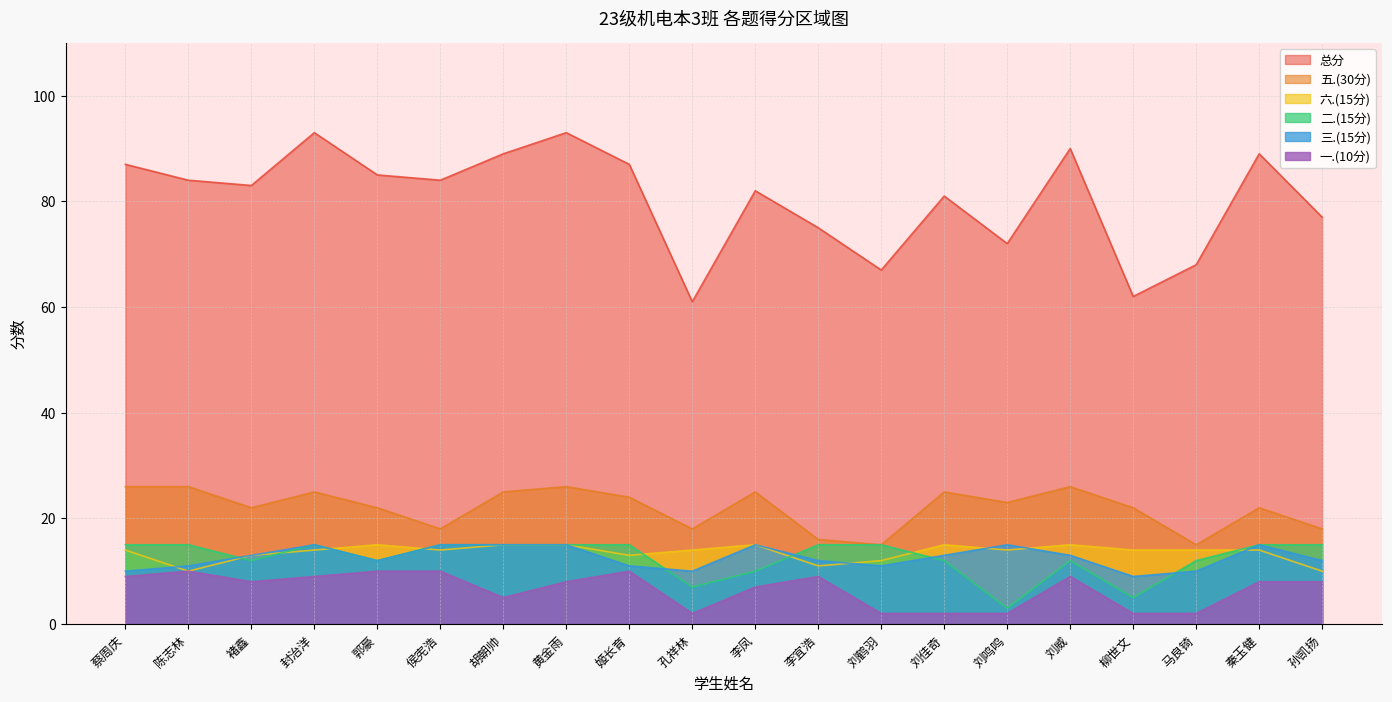

Reading right to left, extract all data points from this chart.

总分: 77	89	68	62	90	72	81	67	75	82	61	87	93	89	84	85	93	83	84	87
五.(30分): 18	22	15	22	26	23	25	15	16	25	18	24	26	25	18	22	25	22	26	26
六.(15分): 10	14	14	14	15	14	15	12	11	15	14	13	15	15	14	15	14	13	10	14
一.(10分): 8	8	2	2	9	2	2	2	9	7	2	10	8	5	10	10	9	8	10	9
二.(15分): 15	15	12	5	12	3	12	15	15	10	7	15	15	15	15	12	15	12	15	15
三.(15分): 12	15	10	9	13	15	13	11	12	15	10	11	15	15	15	12	15	13	11	10